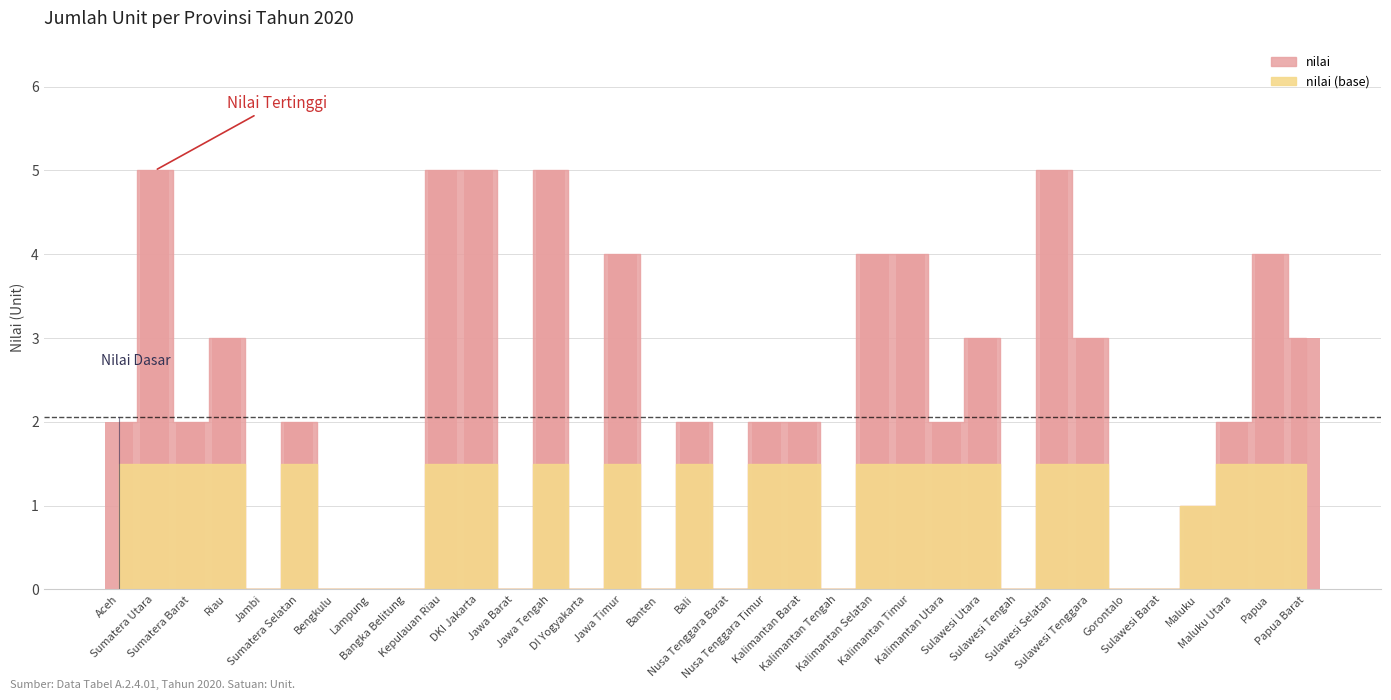

Are the bars horizontal?

No